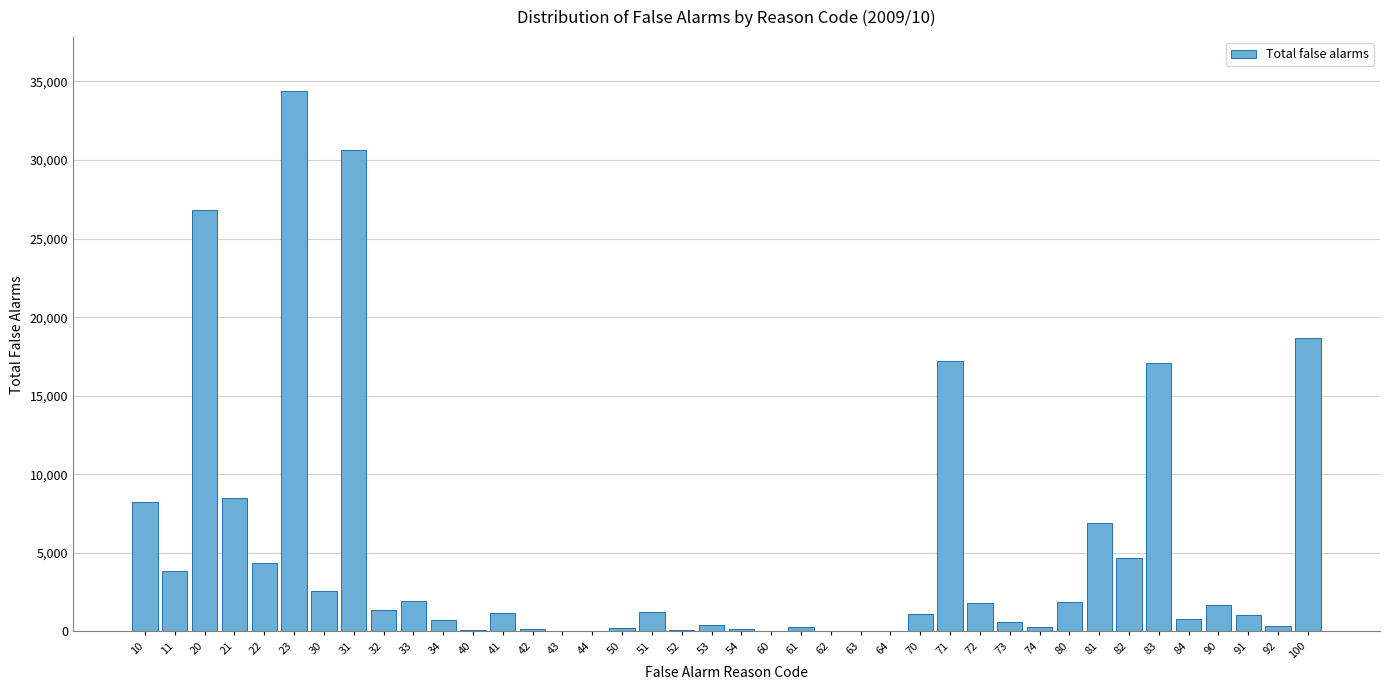

What is the sum of all values?

201468